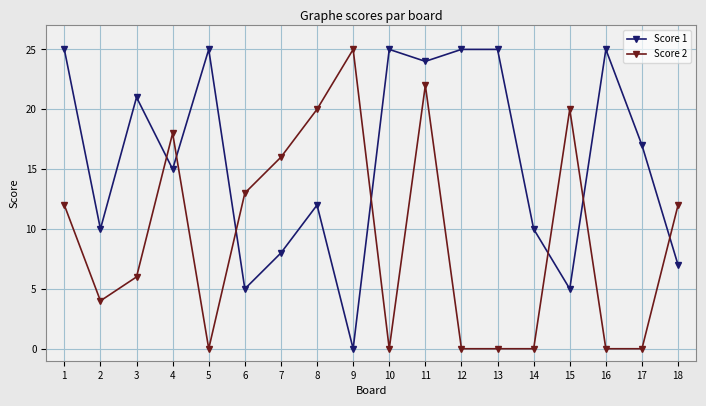

What value does the Score 1 series have at 15?

5